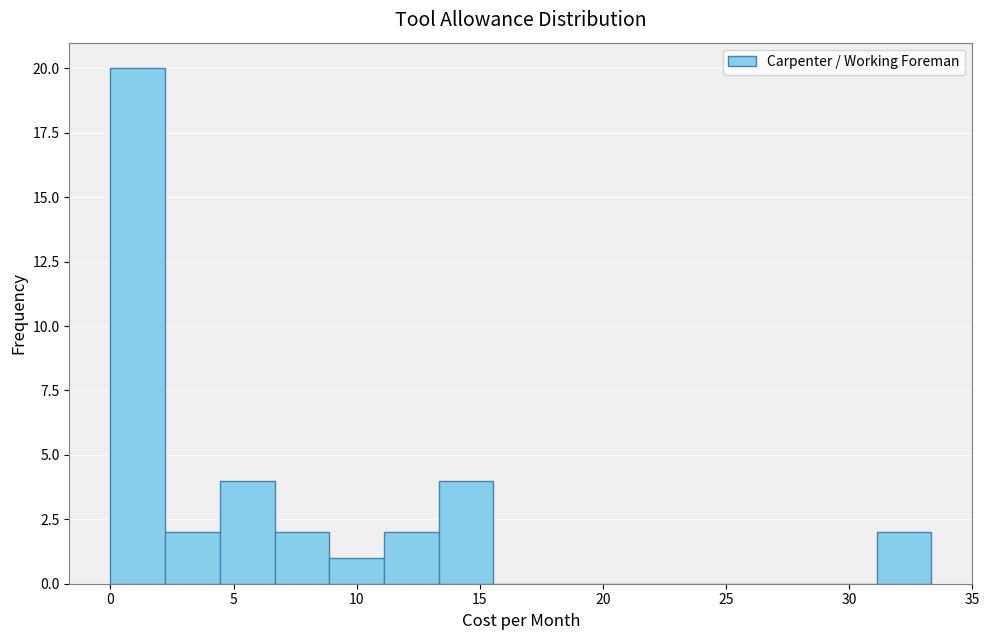

Which range on the x-axis has the tallest bar?

0.0 to 2.0